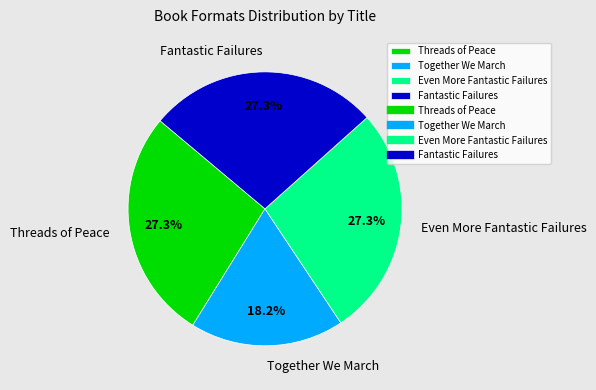

What percentage is the Threads of Peace slice, to the nearest percent?

27%